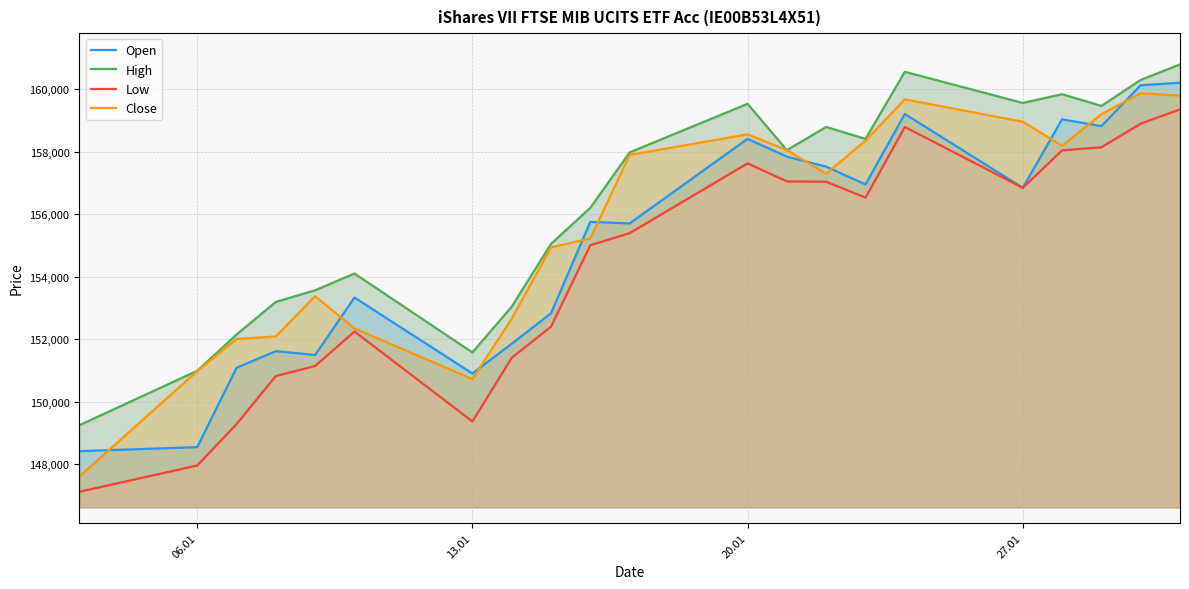

What is the lowest value of the Close series?

147606